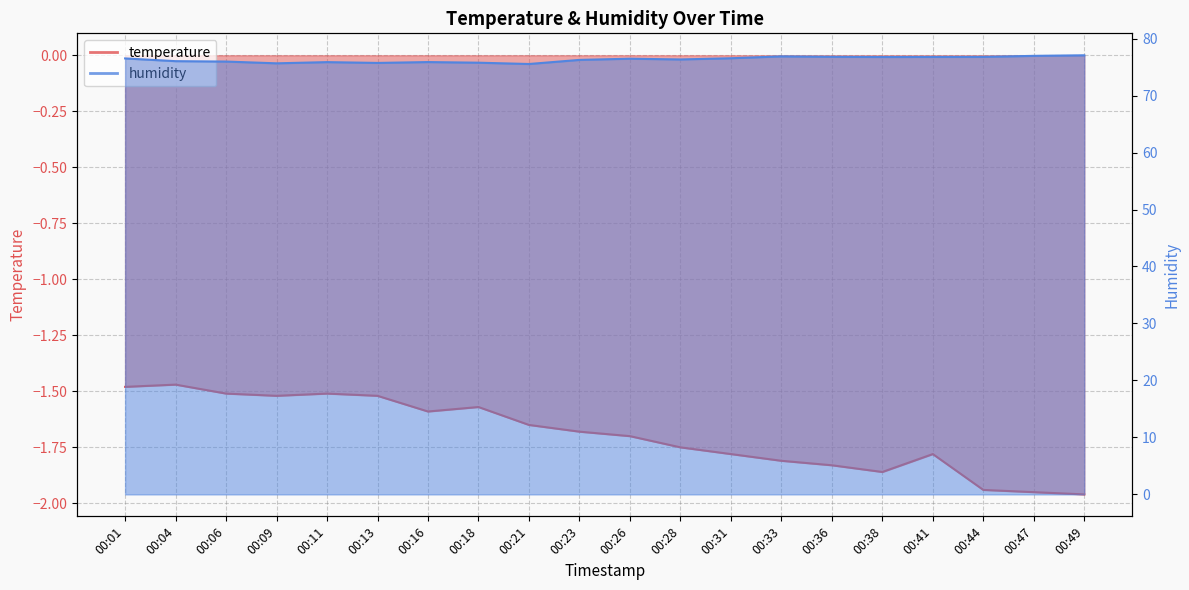

At how many categories does at least one series exceed 13?

20